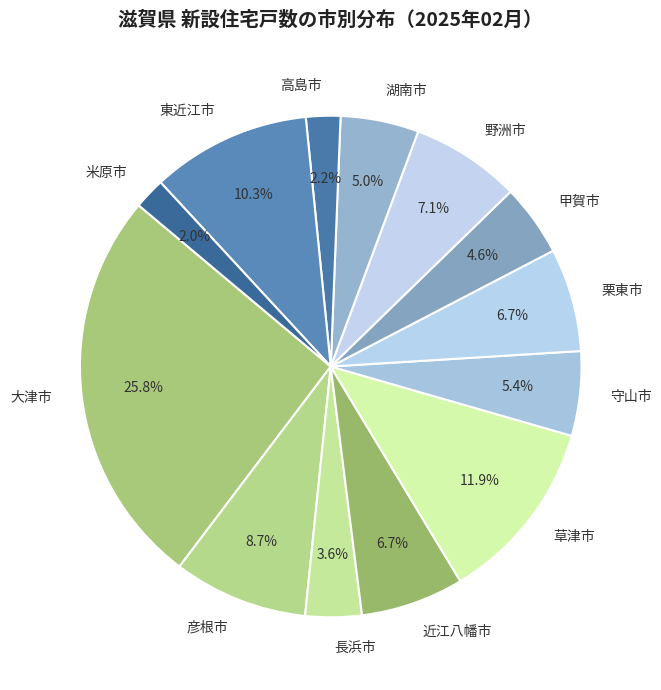

Do 近江八幡市 and 東近江市 together represent more than half of the pie?

No